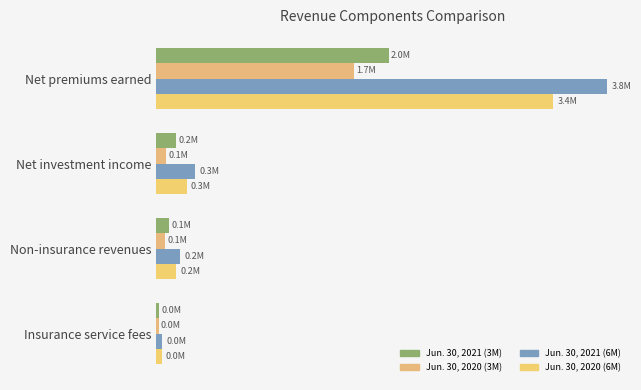

How many values in the Jun. 30, 2020 (3M) series exceed 85431?

1